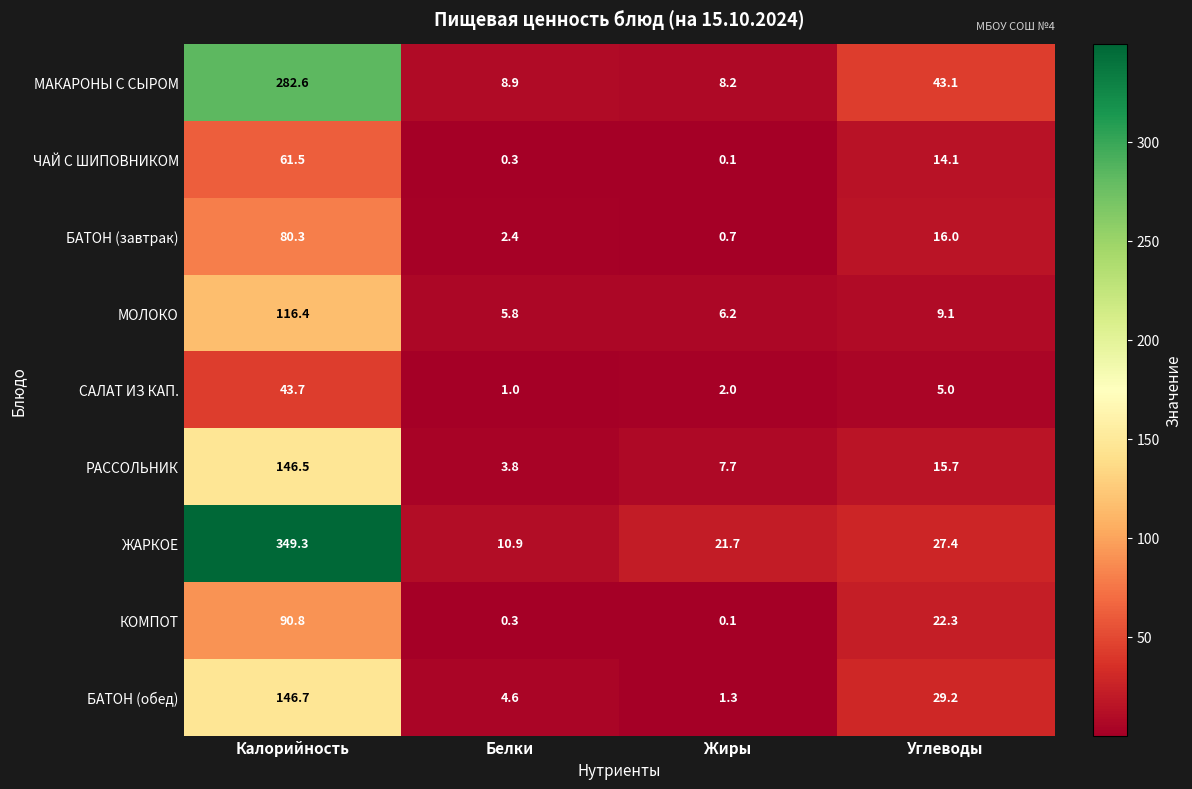

Which series has the largest total across all categories?

ЖАРКОЕ